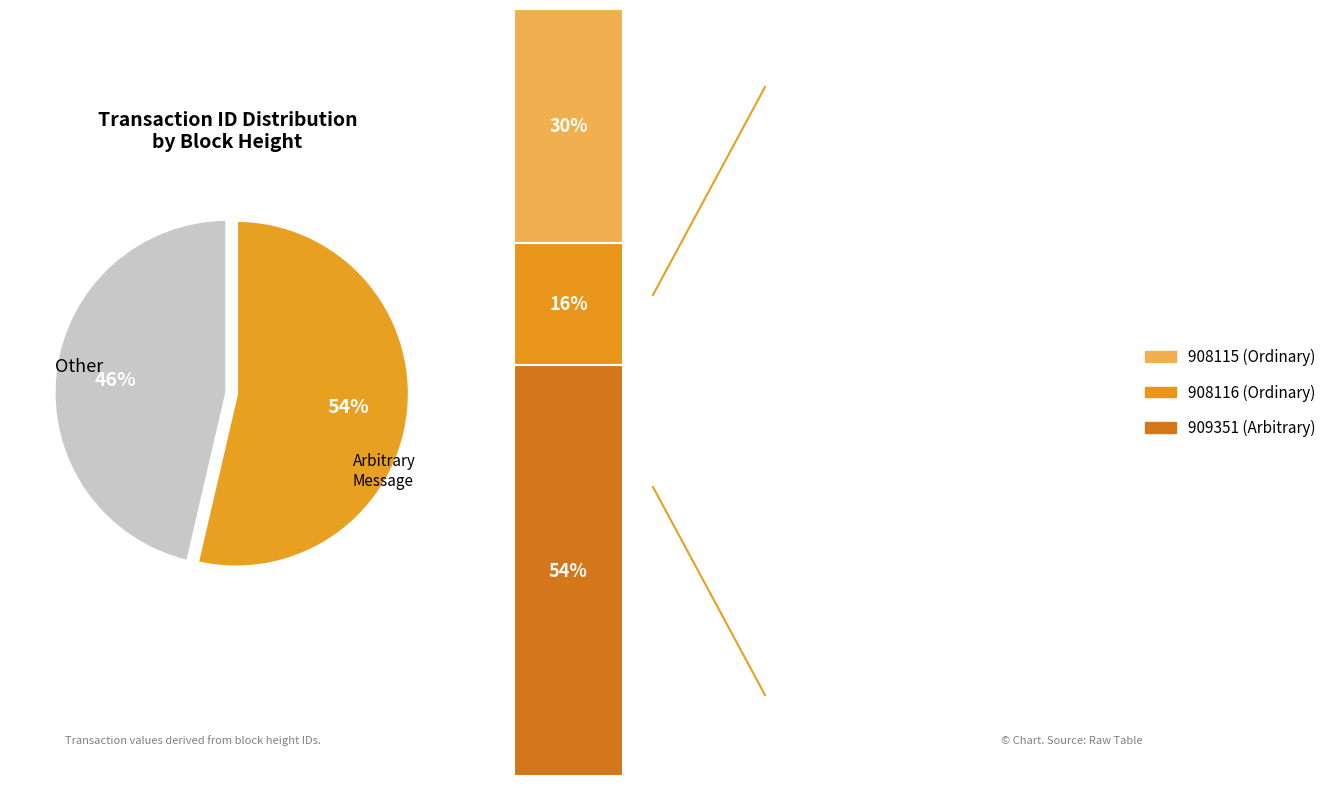

Rank the categories by value from lowest to highest.

908116, 908115, 909351